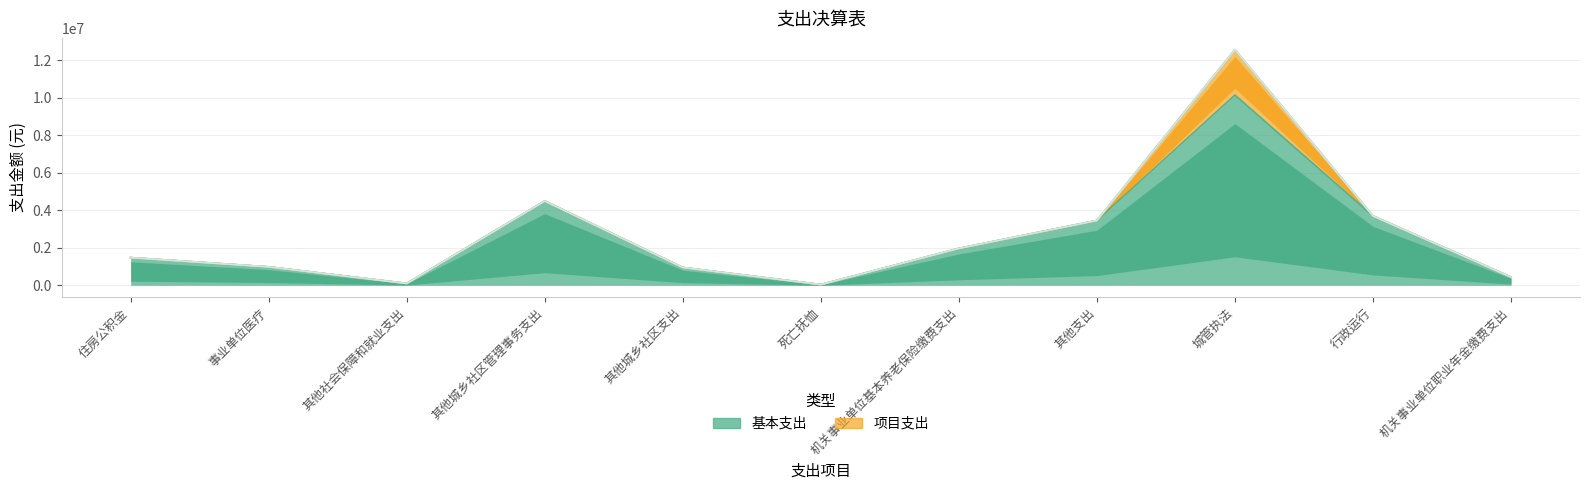

What is the maximum value shown in the chart?

10151916.2